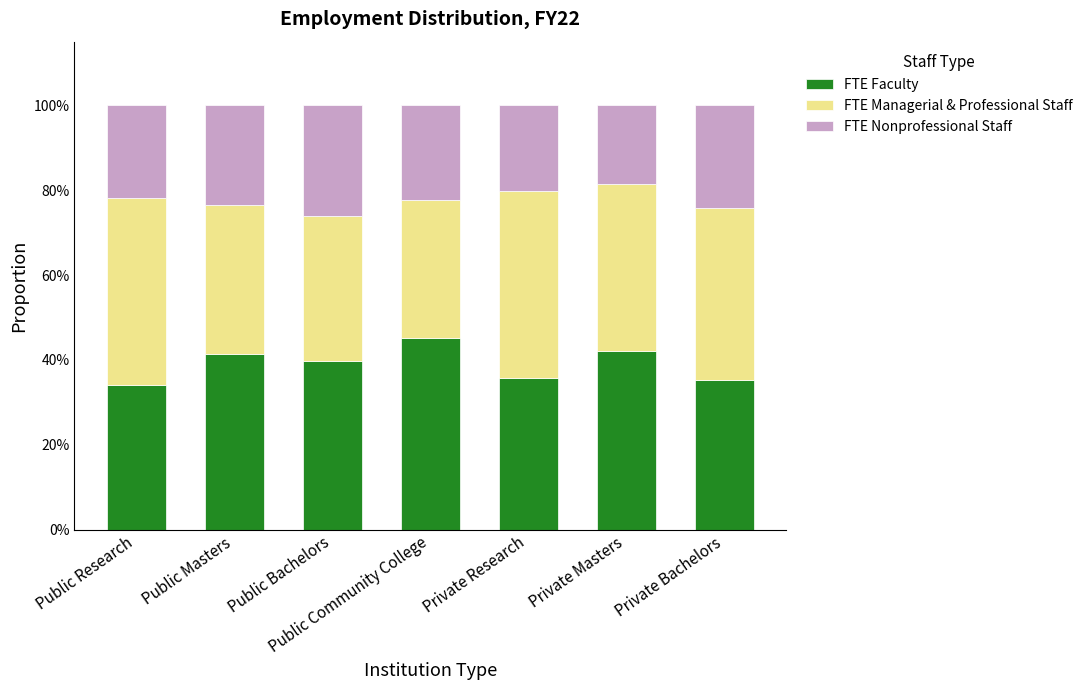

Does the chart contain any negative values?

No